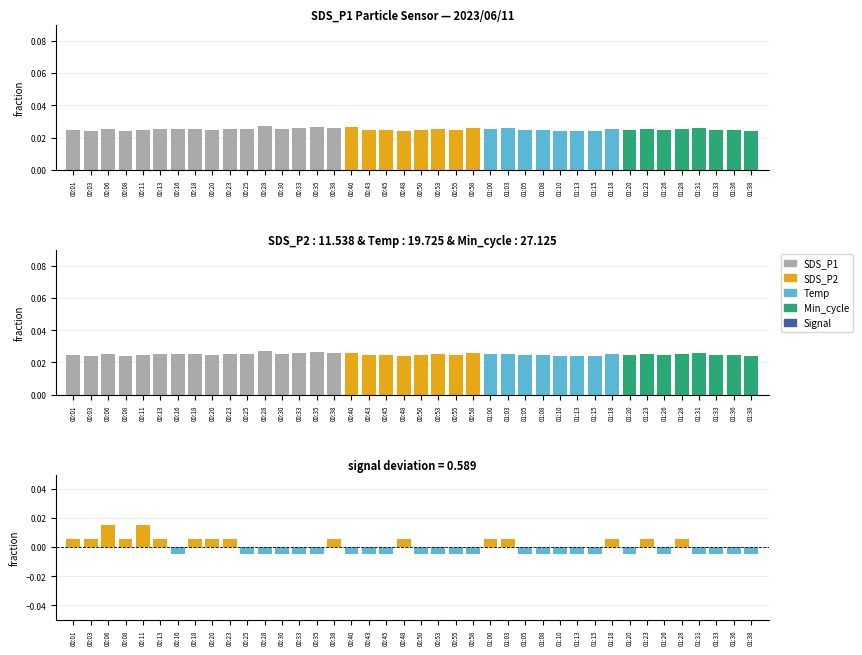

The SDS_P1 series shows 0.0 at 00:55. True or false?

False